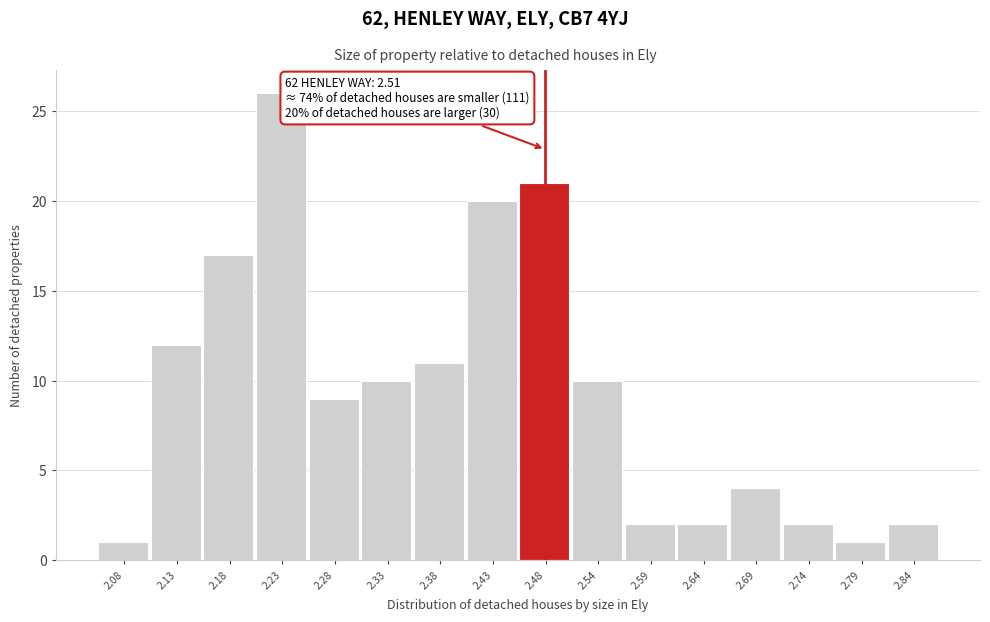

Reading left to right, transcribe all the data shown in this chart.

1	12	17	26	9	10	11	20	21	10	2	2	4	2	1	2